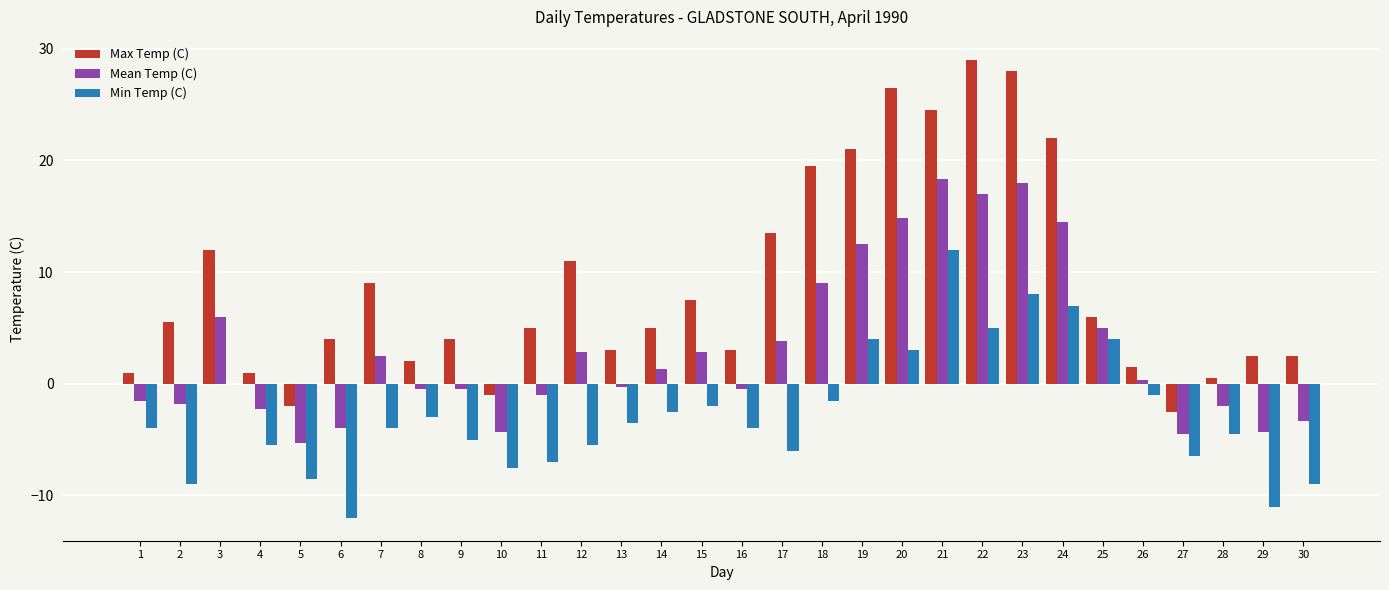

At which category does the chart reach its peak across all series?

22